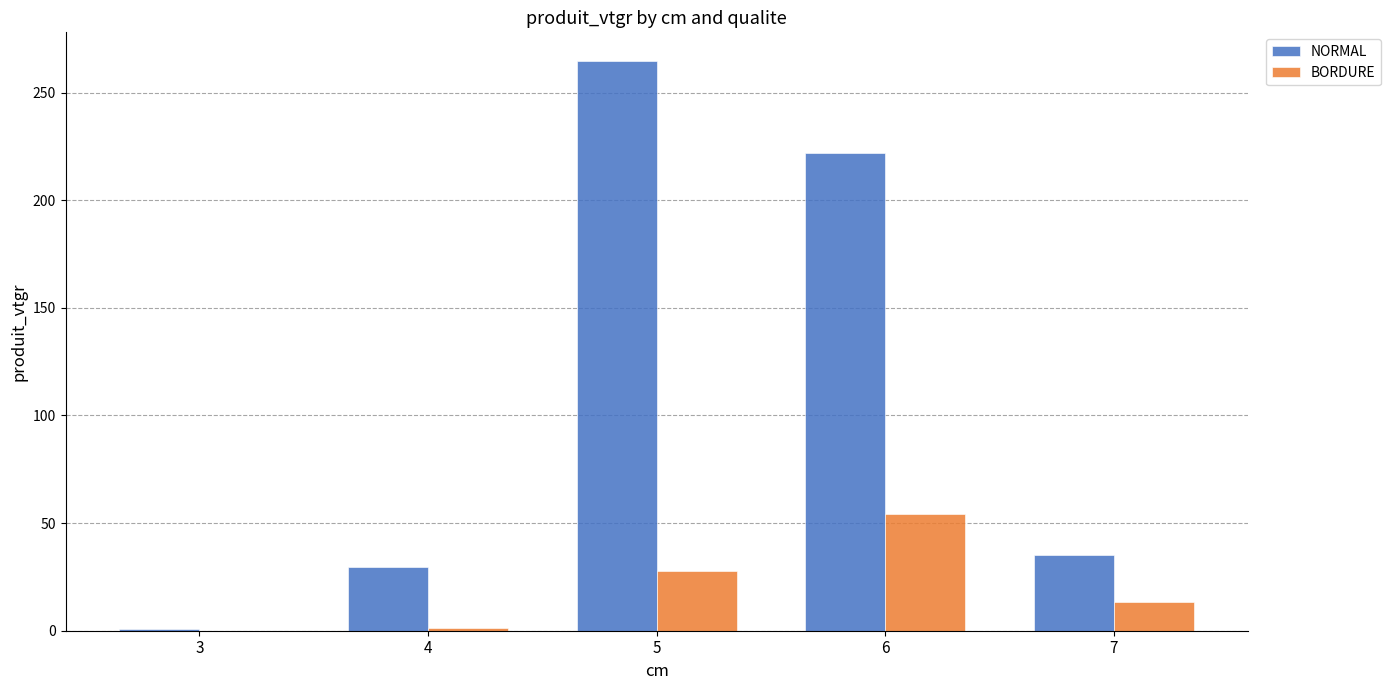

Read the BORDURE value at 4.

1.3